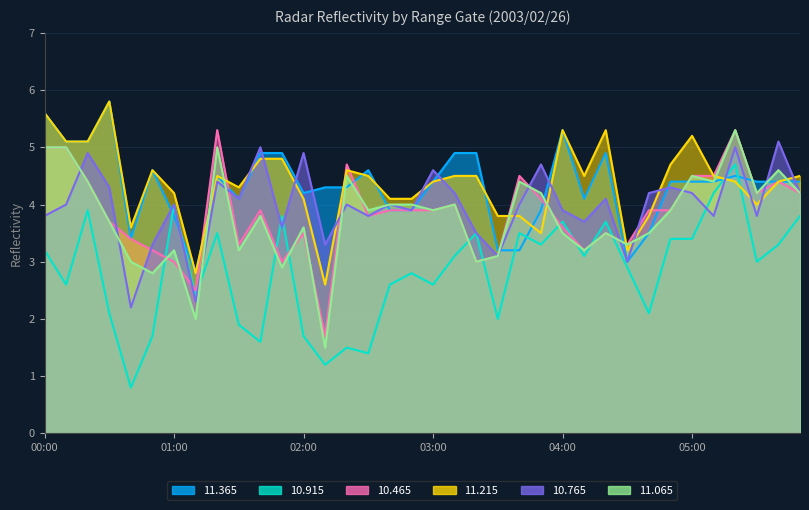

In  11.065, how many points are lower than both neighbors (excluding endpoints)?

12